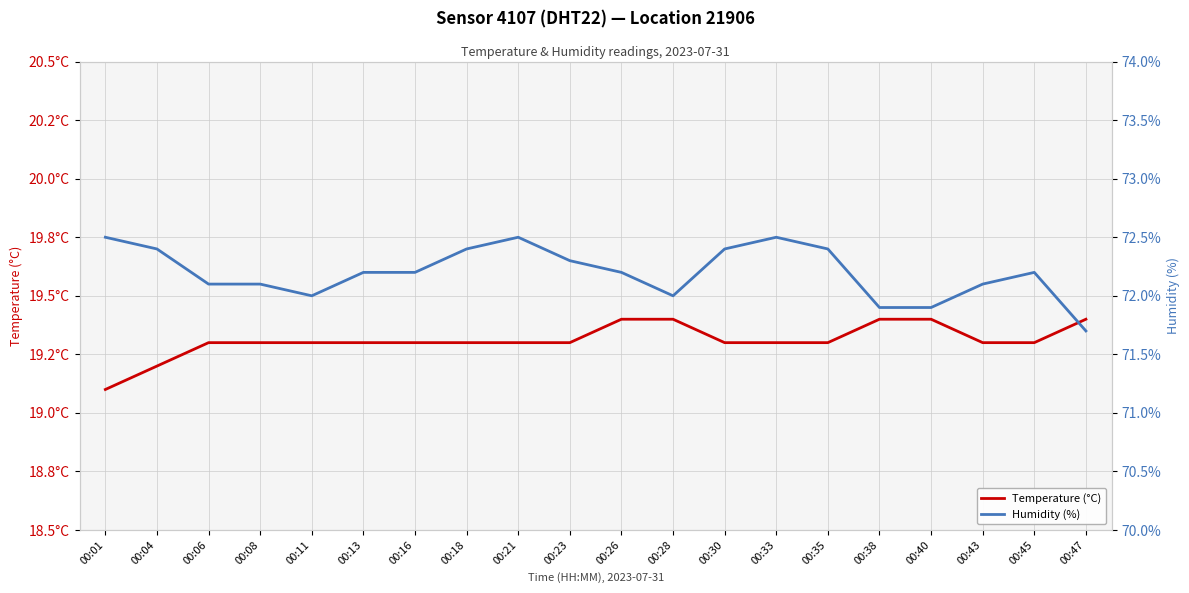

At 00:33, list the series in order from largest to smallest.

Humidity (%), Temperature (°C)